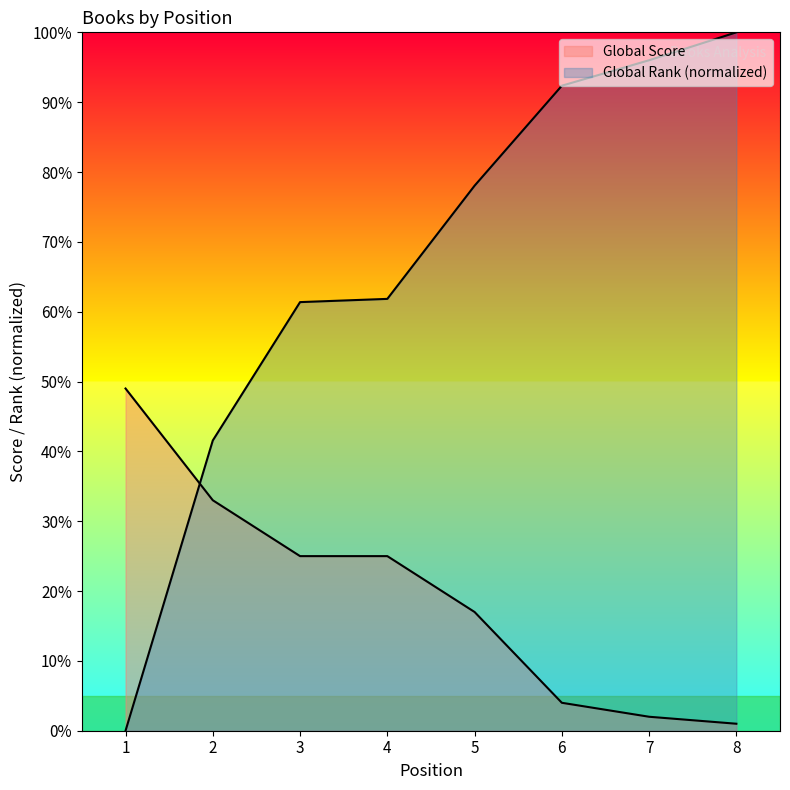

The Global Score series shows 33.0 at 2. True or false?

True